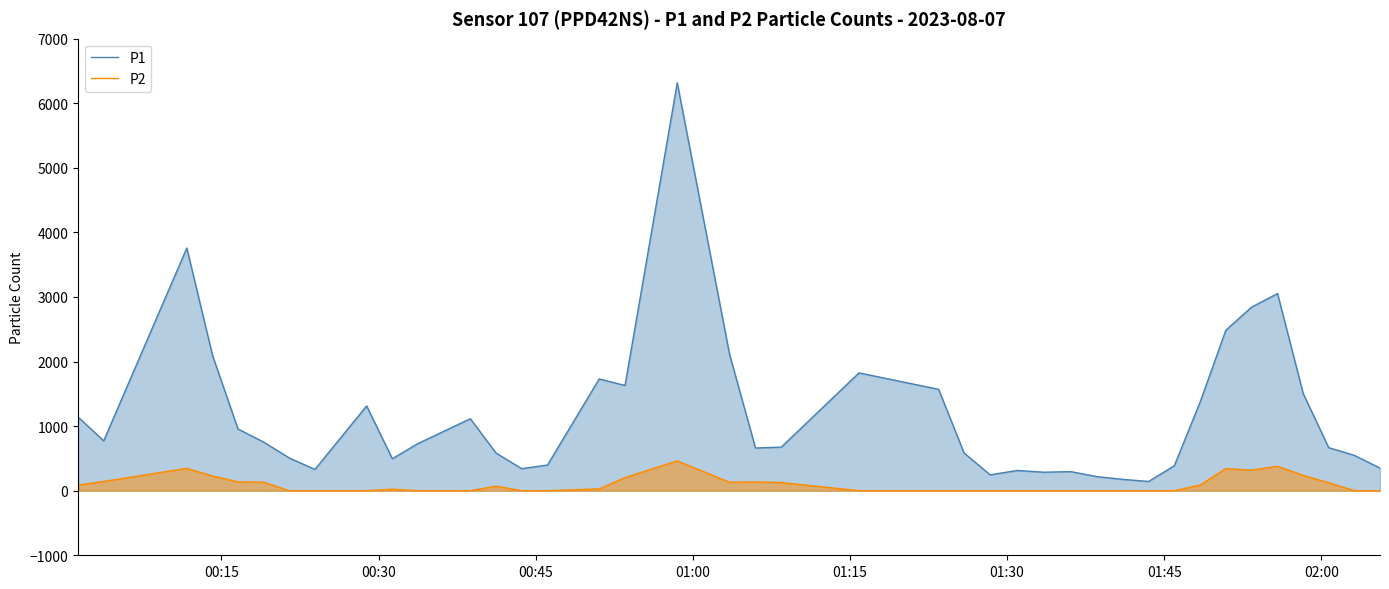

List the series in order of their peak value, highest first.

P1, P2